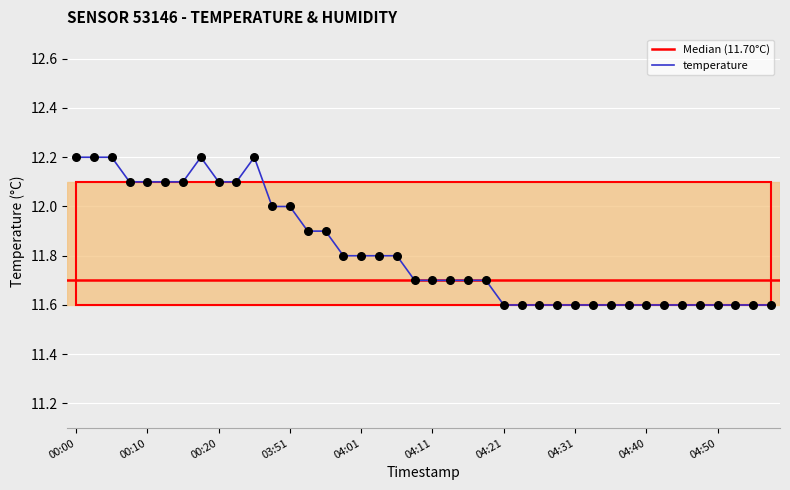

Approximately how many times larger is the value at 04:23 compared to 00:03?

1.0